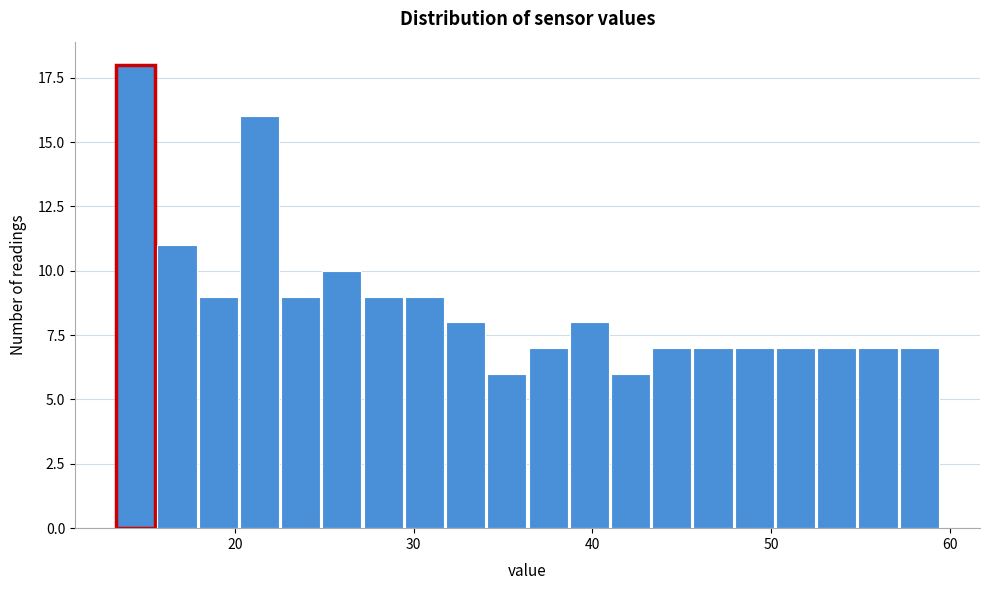

Around what value on the x-axis is the tallest bar? Give the approximate position of its centre, as read against the axis.

14